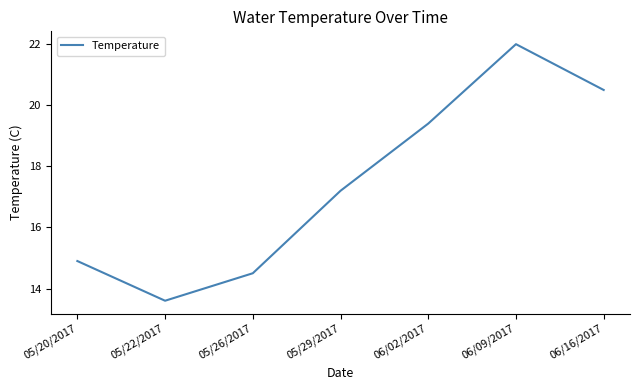

Is it true that the value at 06/09/2017 is 22.0?

True